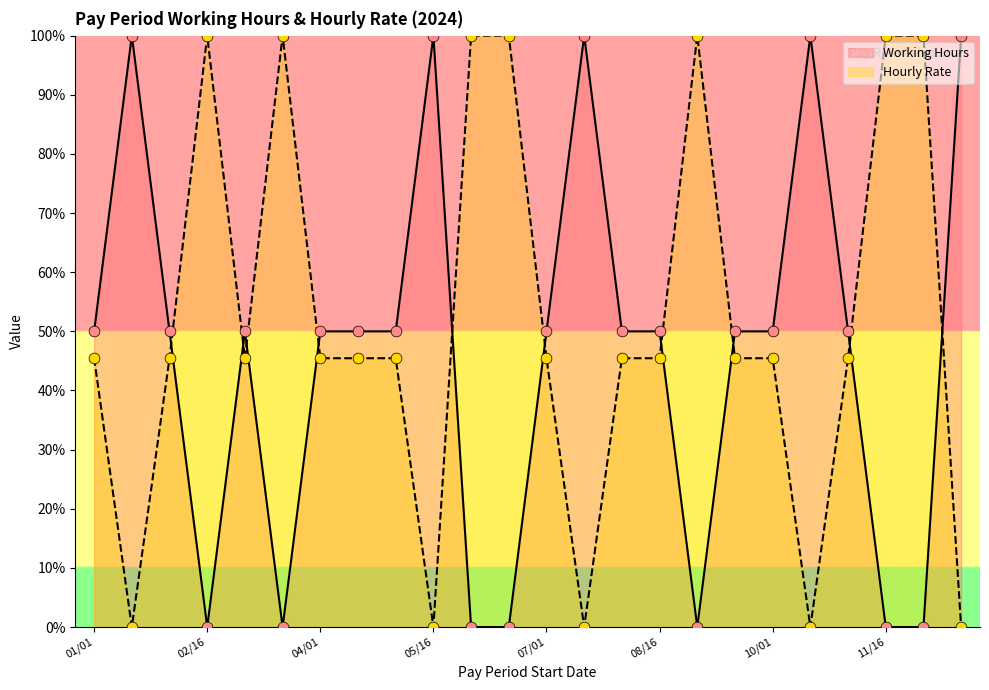

Which series contains the highest Y value?

Working Hours